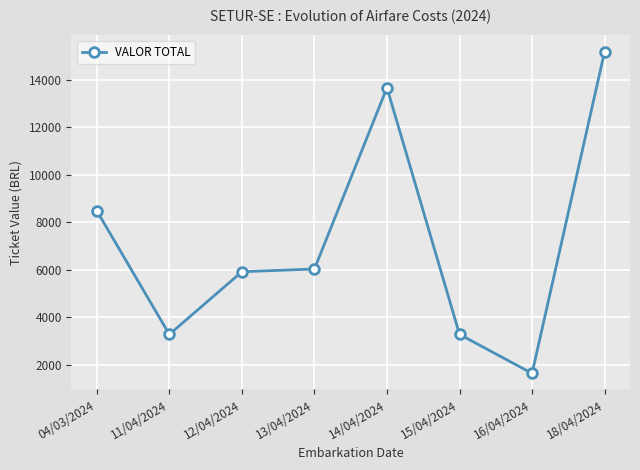

What value does the data have at 12/04/2024?

5923.0